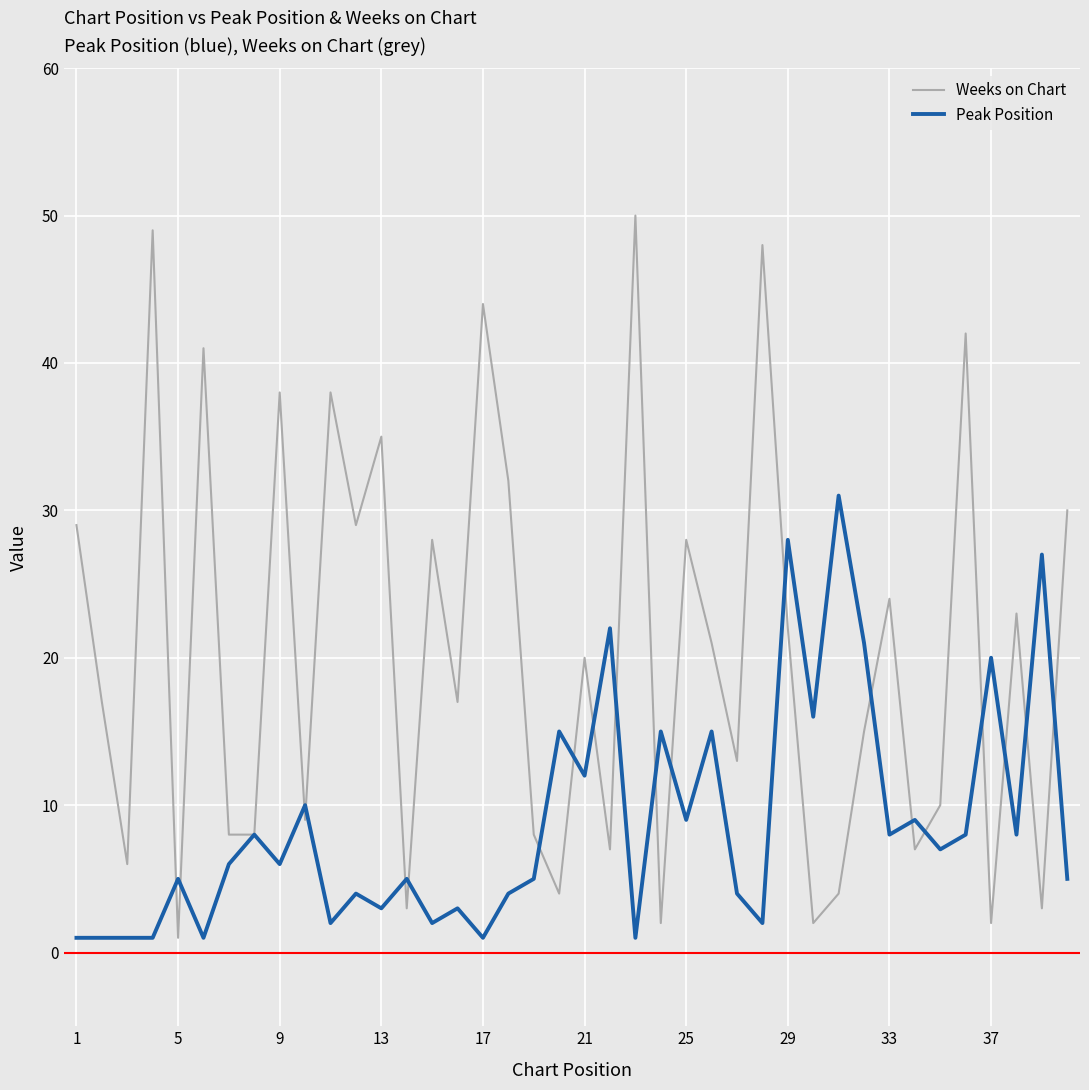

Count the number of categories in the chart.

40